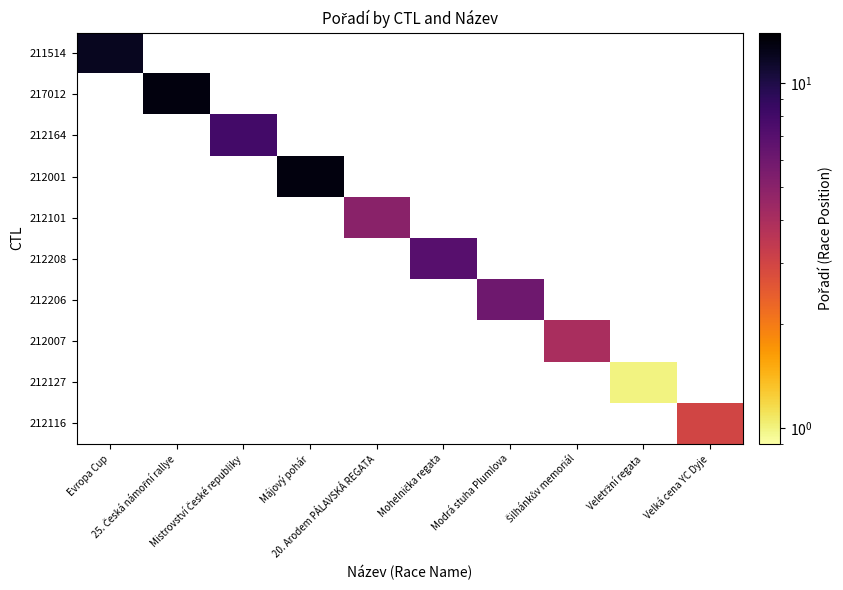

What is the greatest value displayed?

13.0